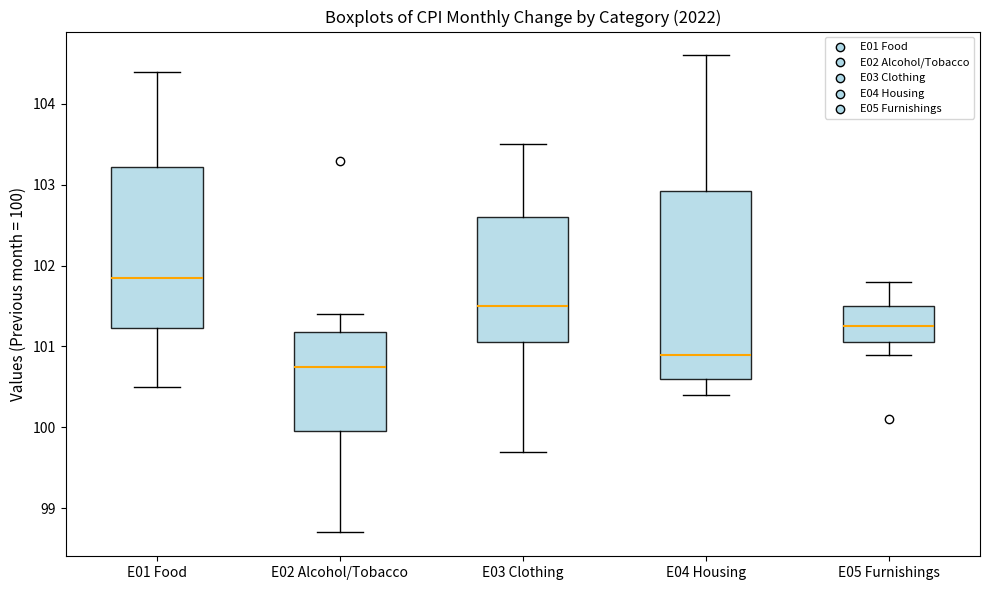

Comparing the boxes themselves (not the whiskers), which one is the tallest?

E04 Housing